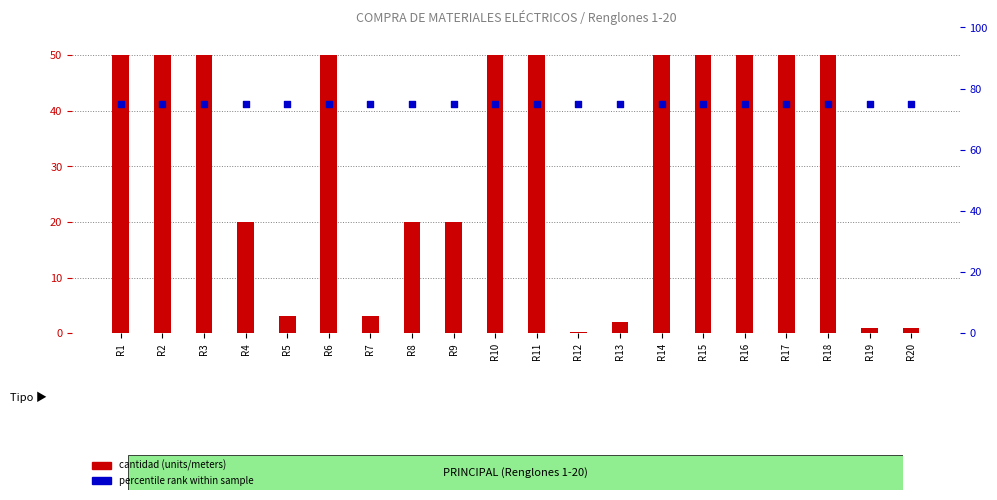

Which series reaches the minimum Y coordinate?

cantidad (units/meters)